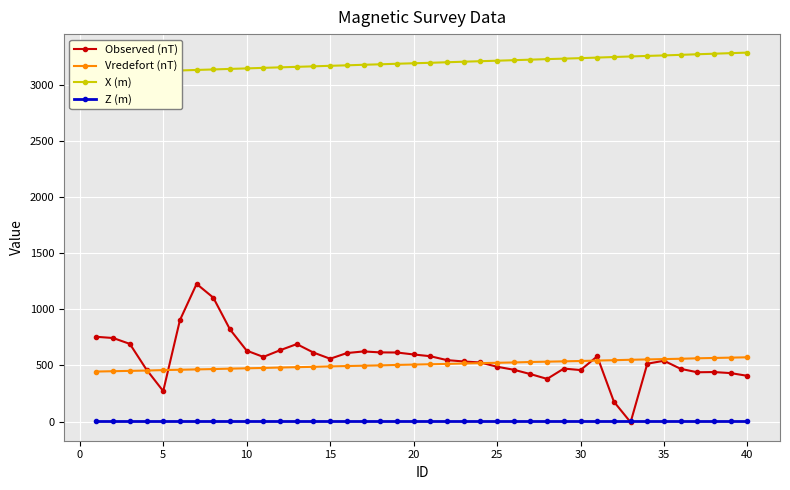

The value of Vredefort (nT) at 15 is 199.4. True or false?

False